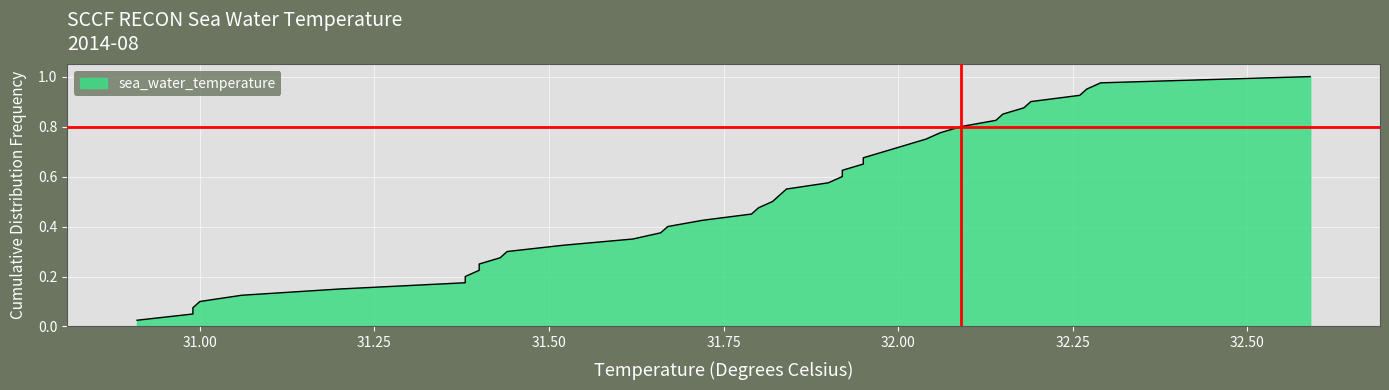

How many data points does each series have?

40